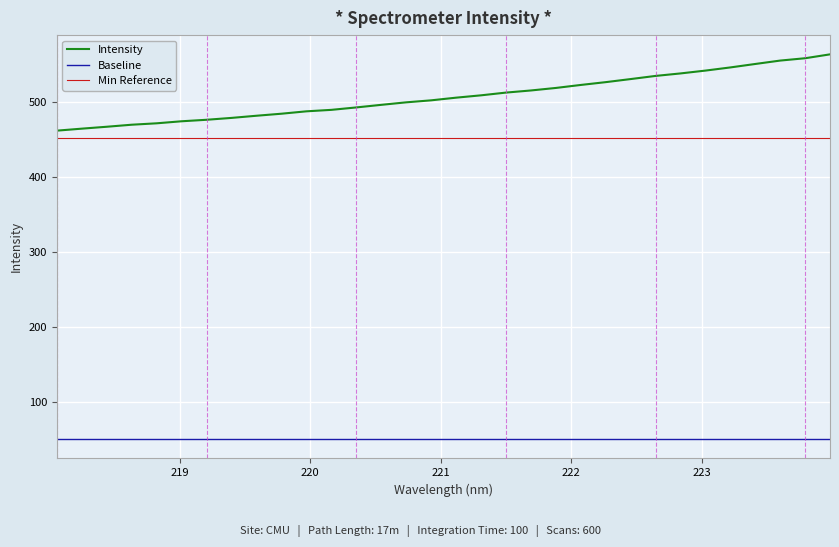

What is the minimum value shown in the chart?

50.7